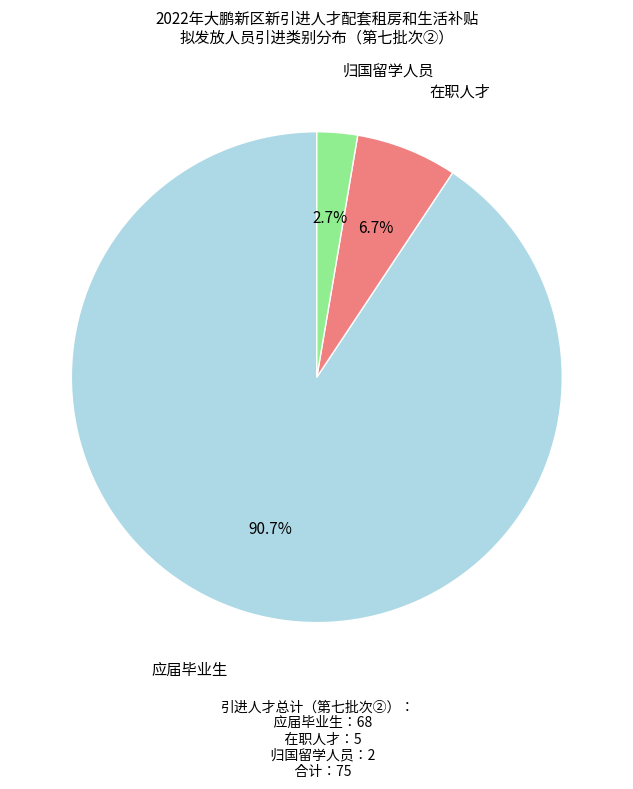

How much of the chart is everything except 在职人才?

93.3%